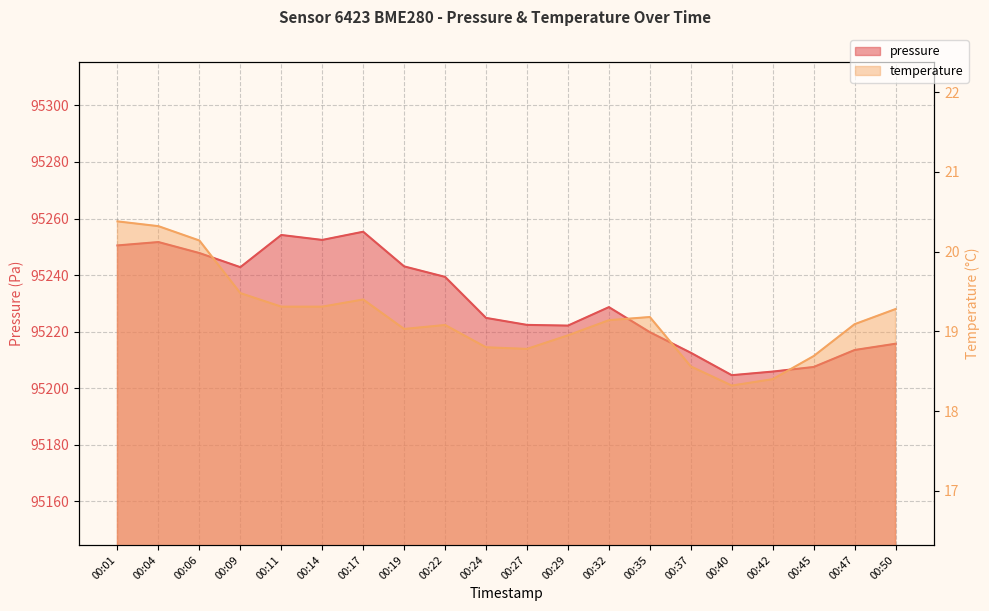

What are all the series names shown in the legend?

pressure, temperature